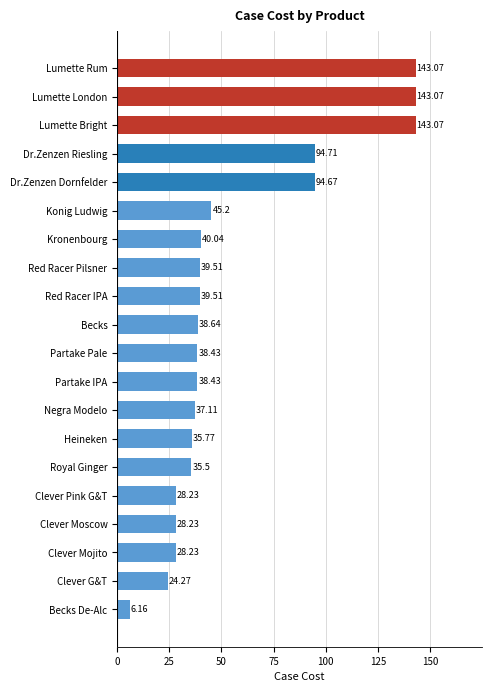

At which category does the chart reach its minimum across all series?

Becks De-Alc